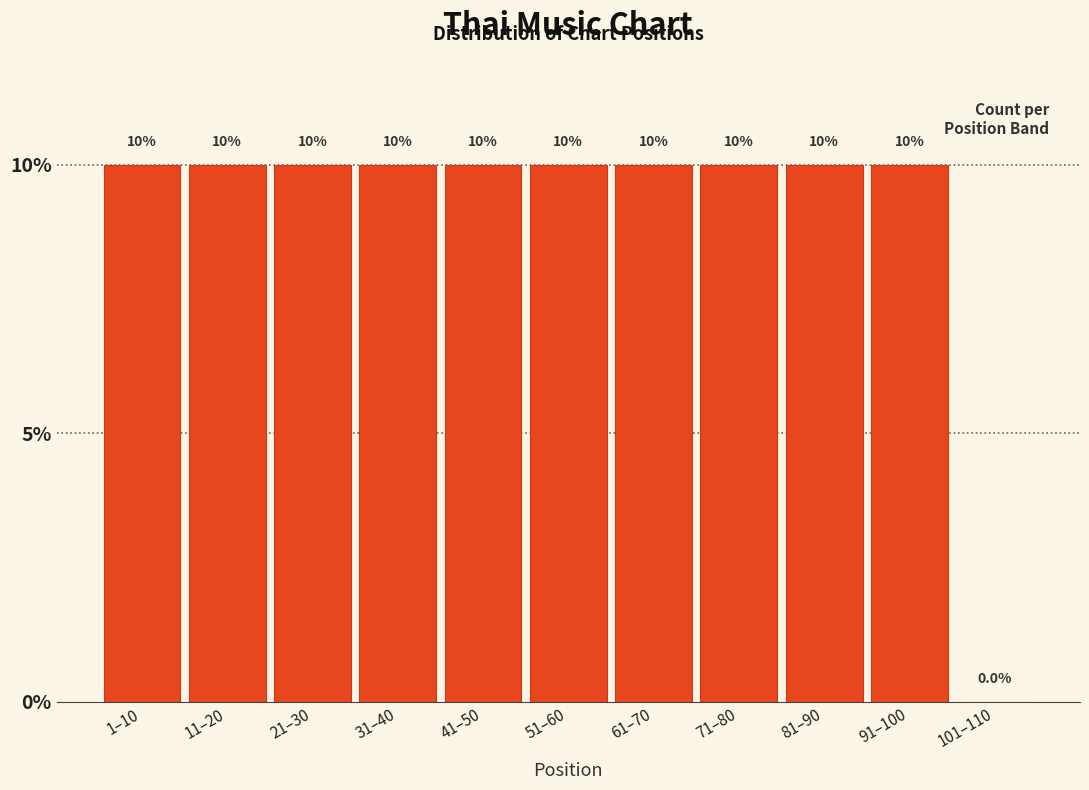

Reading left to right, what are all the values shown in this chart?

1–10=10	11–20=10	21–30=10	31–40=10	41–50=10	51–60=10	61–70=10	71–80=10	81–90=10	91–100=10	101–110=0